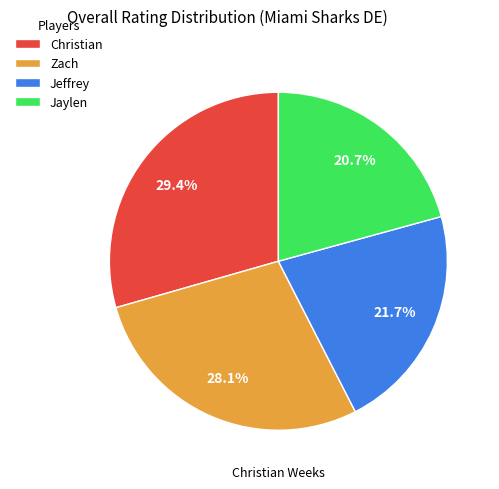

Is it true that Jeffrey is 30% of the pie?

False